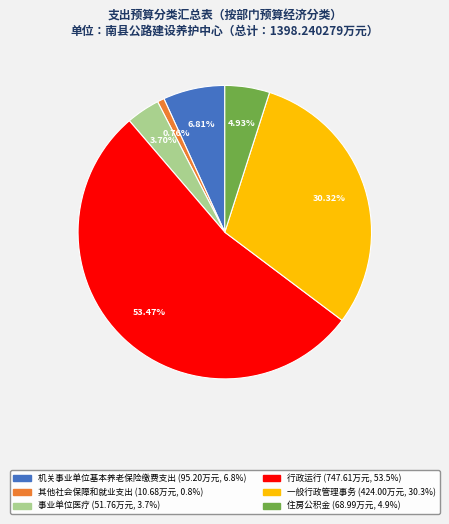

To the nearest percent, what is the difference between the largest and smallest slice percentages?

53%